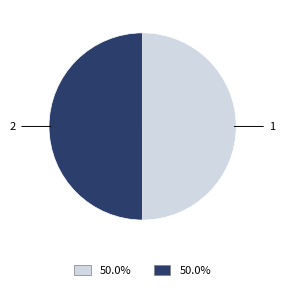

The 2 slice represents 50% of the pie. True or false?

True